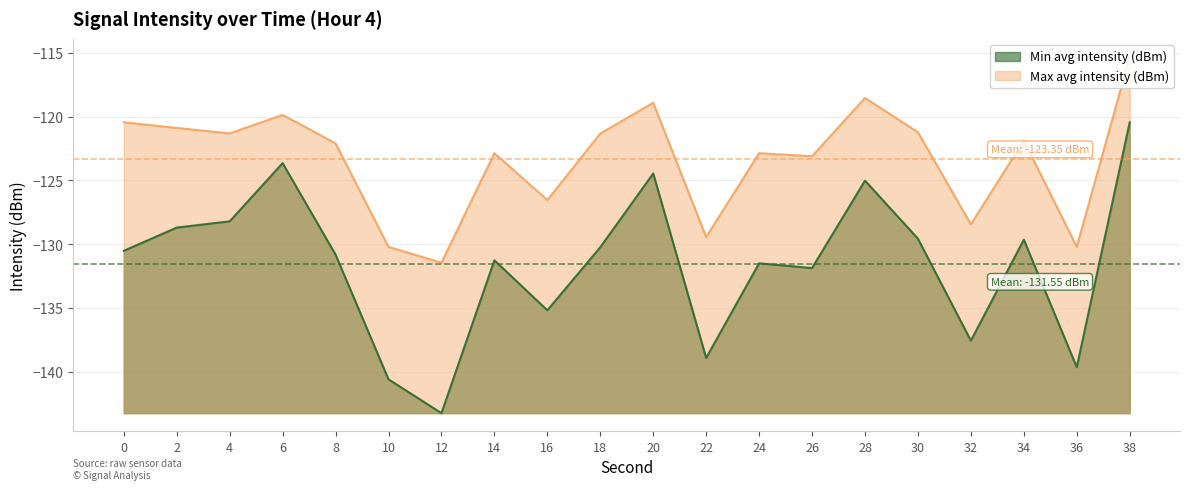

Reading right to left, list all the values displayed in this chart.

Min avg intensity (dBm): 38=-120.5	36=-139.6	34=-129.7	32=-137.6	30=-129.6	28=-125.0	26=-131.9	24=-131.5	22=-138.9	20=-124.5	18=-130.2	16=-135.2	14=-131.3	12=-143.2	10=-140.6	8=-130.8	6=-123.7	4=-128.2	2=-128.7	0=-130.5
Max avg intensity (dBm): 38=-115.3	36=-130.2	34=-121.9	32=-128.4	30=-121.2	28=-118.5	26=-123.1	24=-122.9	22=-129.4	20=-118.9	18=-121.3	16=-126.5	14=-122.9	12=-131.4	10=-130.2	8=-122.1	6=-119.9	4=-121.3	2=-120.9	0=-120.5